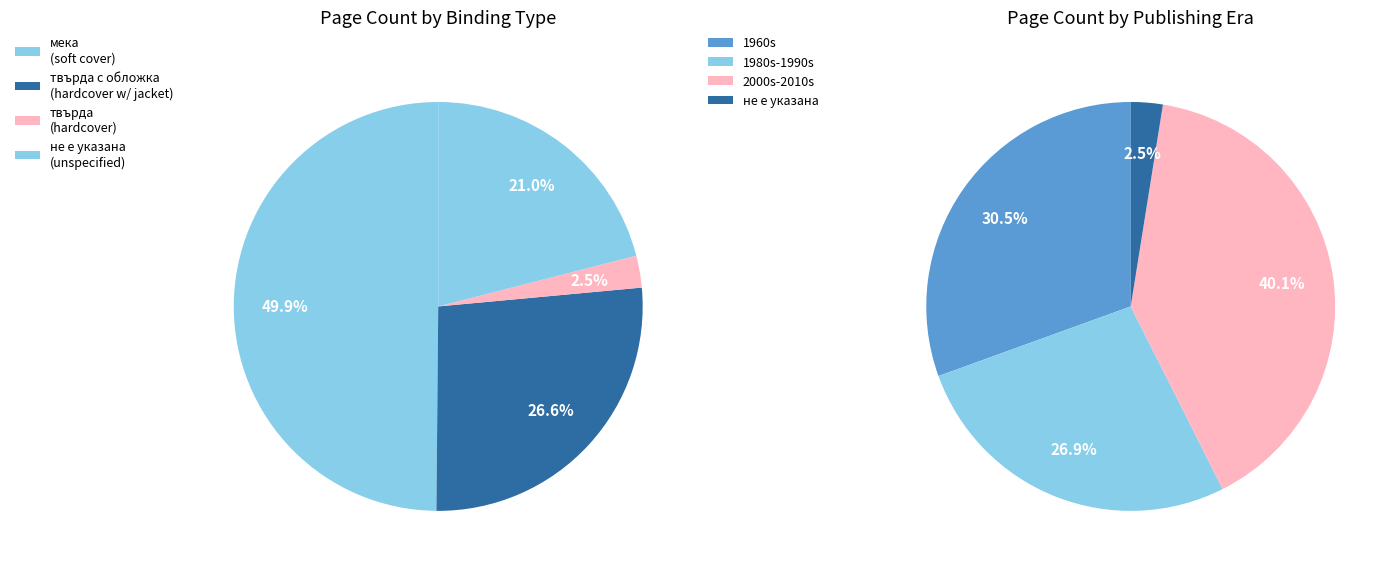

To the nearest percent, what is the combined percentage of 15252 and 19027?

6%